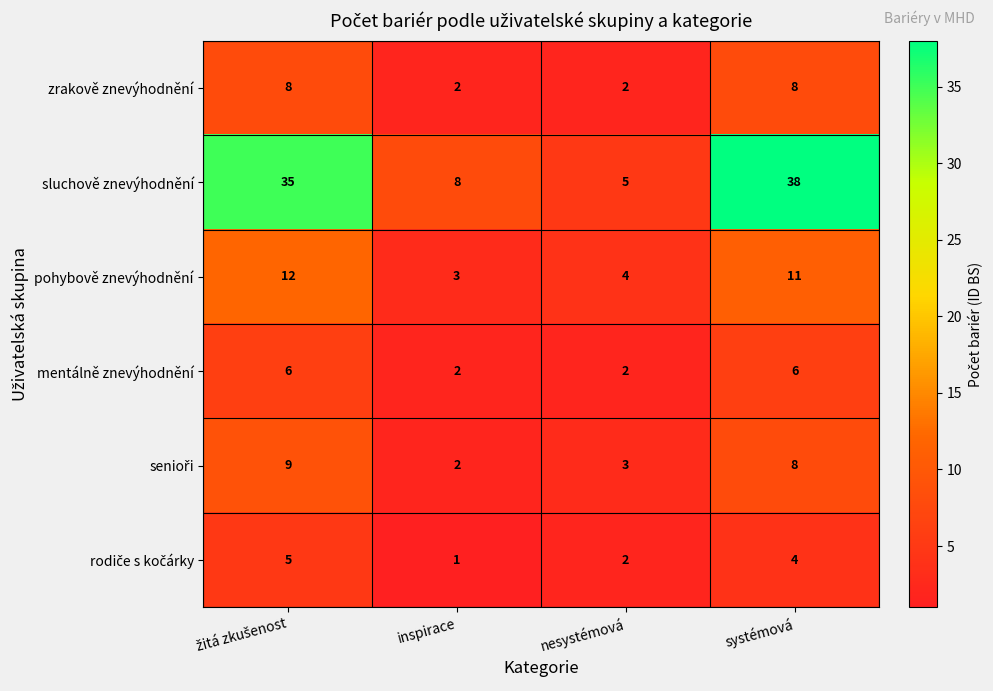

Which label corresponds to the smallest value in the chart?

inspirace